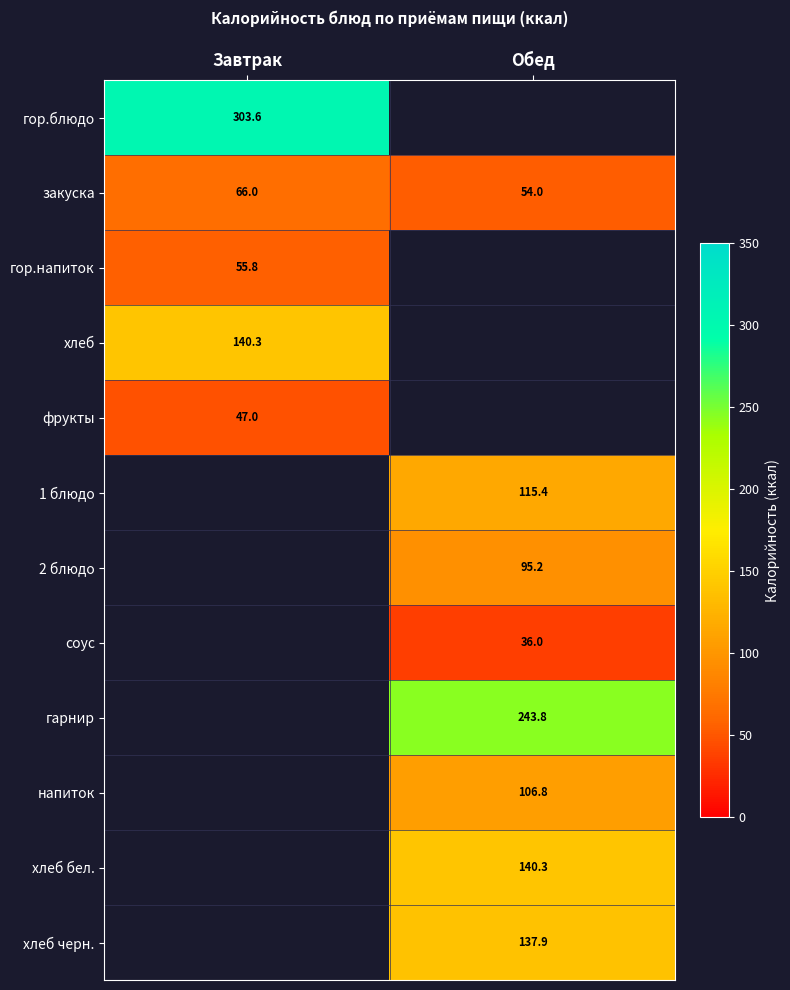

Which category has the highest value in the гор.блюдо series?

Завтрак